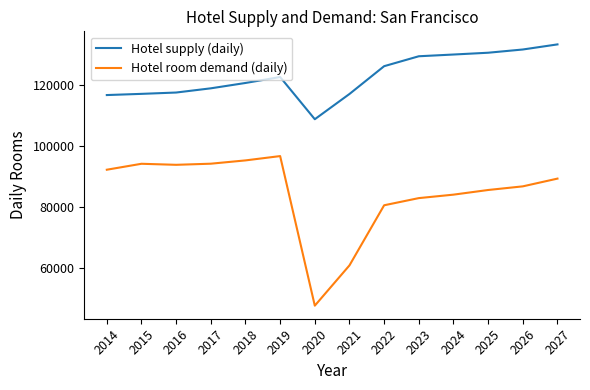

What is the average value of the Hotel supply (daily) series?

122803.1